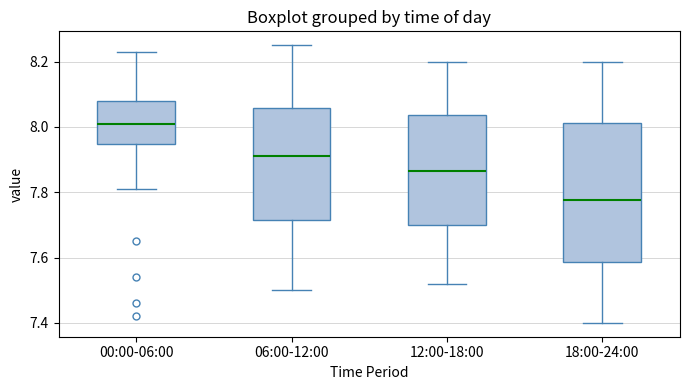

Reading left to right, transcribe this box plot: for each box, give where its median line is, the range the box spans, and where its two whiskers end, as read against the y-axis. The values are not printed on the chart, so give them approximately, as read against the axis.

00:00-06:00: median 8.02, box 7.94 to 8.08, whiskers 7.82 to 8.24
06:00-12:00: median 7.92, box 7.72 to 8.06, whiskers 7.50 to 8.26
12:00-18:00: median 7.86, box 7.70 to 8.04, whiskers 7.52 to 8.20
18:00-24:00: median 7.78, box 7.58 to 8.02, whiskers 7.40 to 8.20